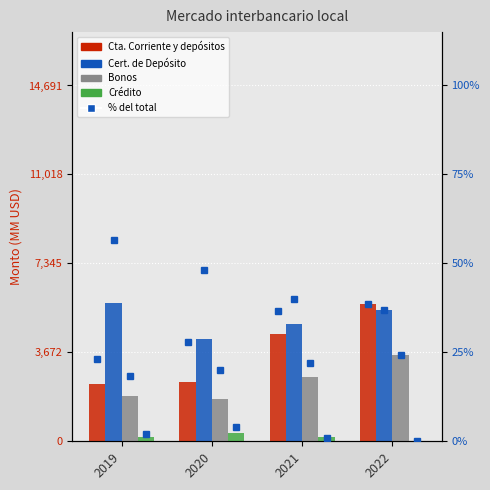

Is the value of Cert. de Depósito at 2019 greater than the value of Crédito at 2019?

Yes